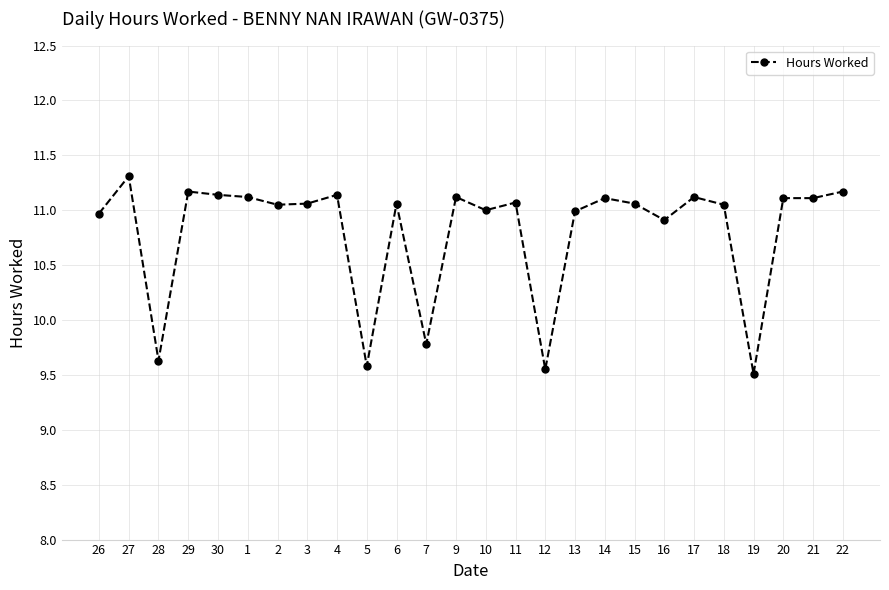

Where is the first local maximum?

27